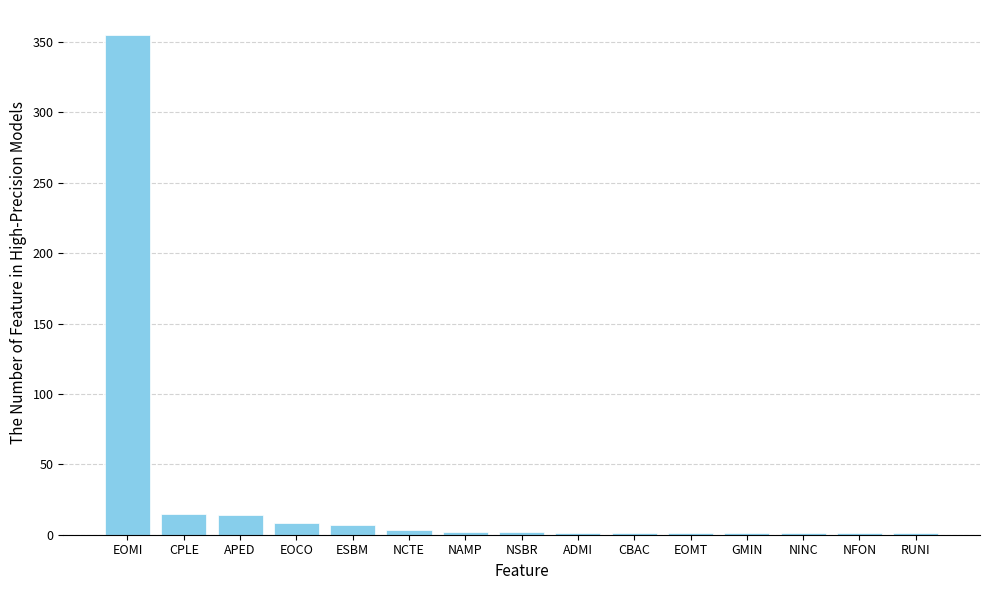

Which category has the highest value across all series?

EOMI